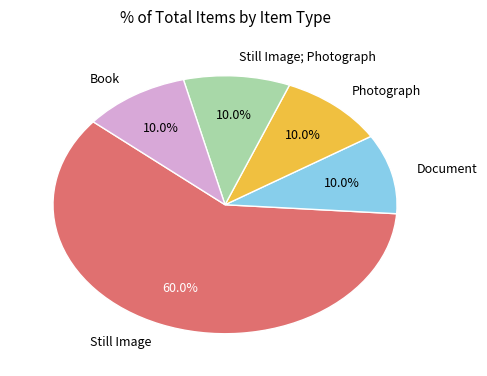

What portion of the pie excludes Still Image?

40.0%